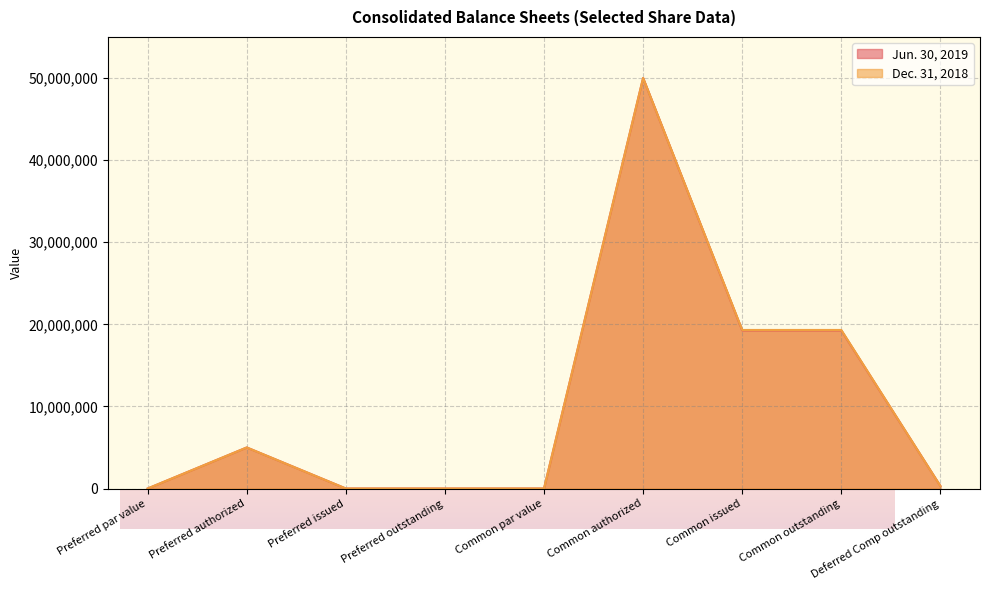

How many data points in Dec. 31, 2018 are less than 303239?

4